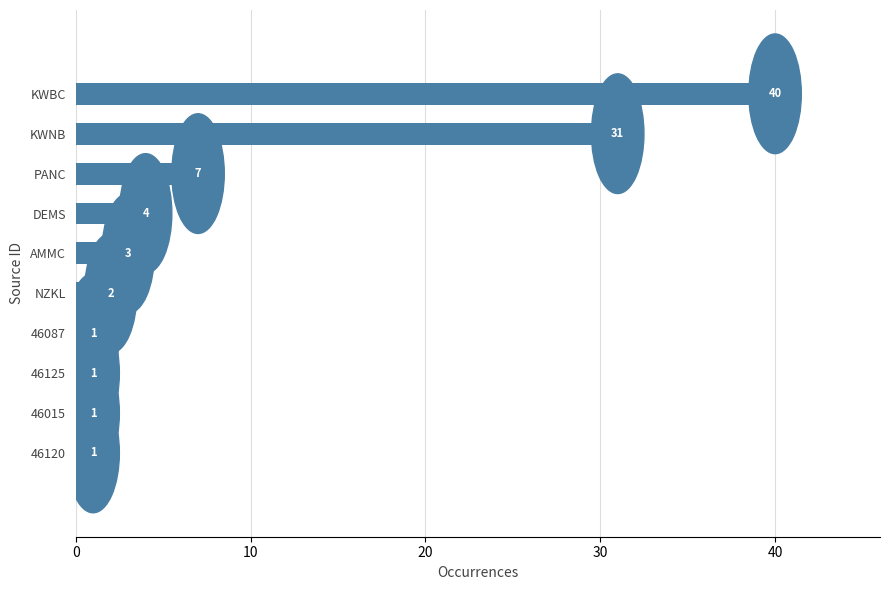

Reading top to bottom, list all the values displayed in this chart.

40	31	7	4	3	2	1	1	1	1